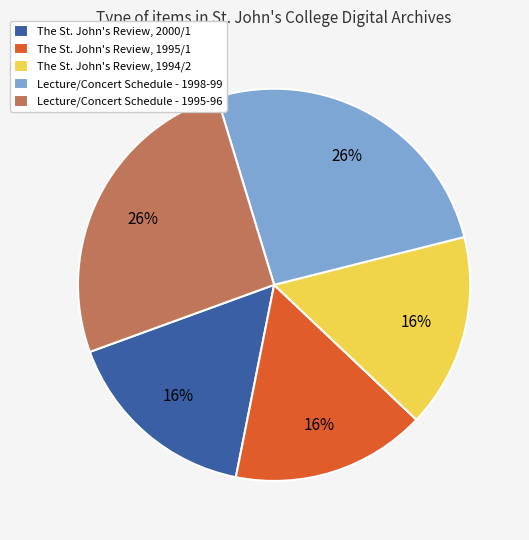

What percentage is the The St. John's Review, 2000/1 slice, to the nearest percent?

16%